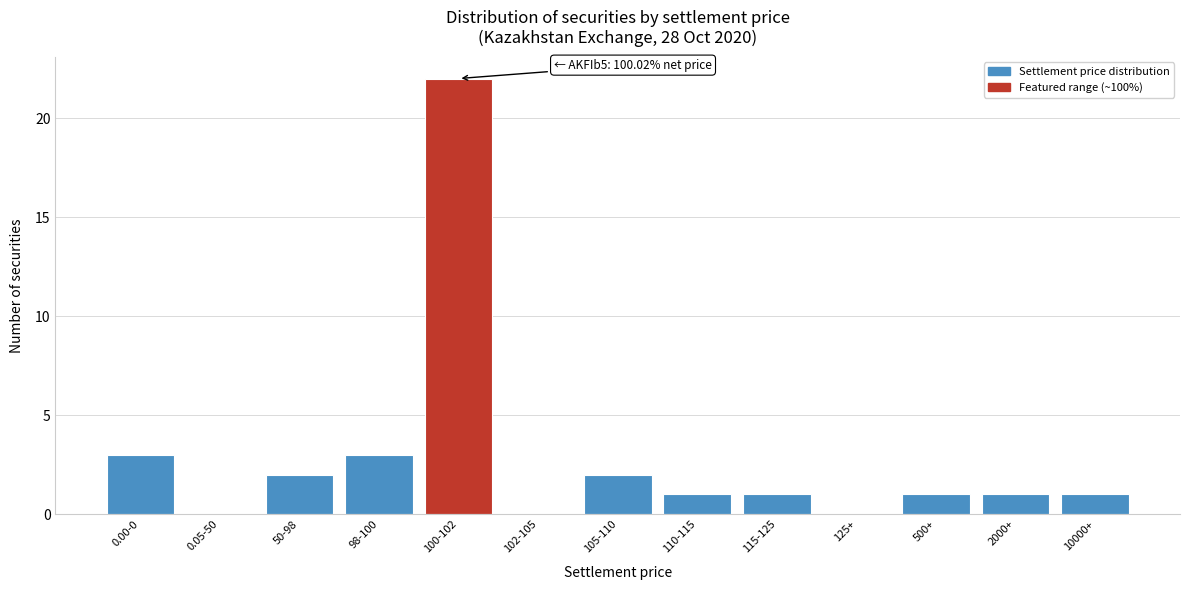

Reading left to right, transcribe all the data shown in this chart.

0.00-0=3	0.05-50=0	50-98=2	98-100=3	100-102=22	102-105=0	105-110=2	110-115=1	115-125=1	125+=0	500+=1	2000+=1	10000+=1